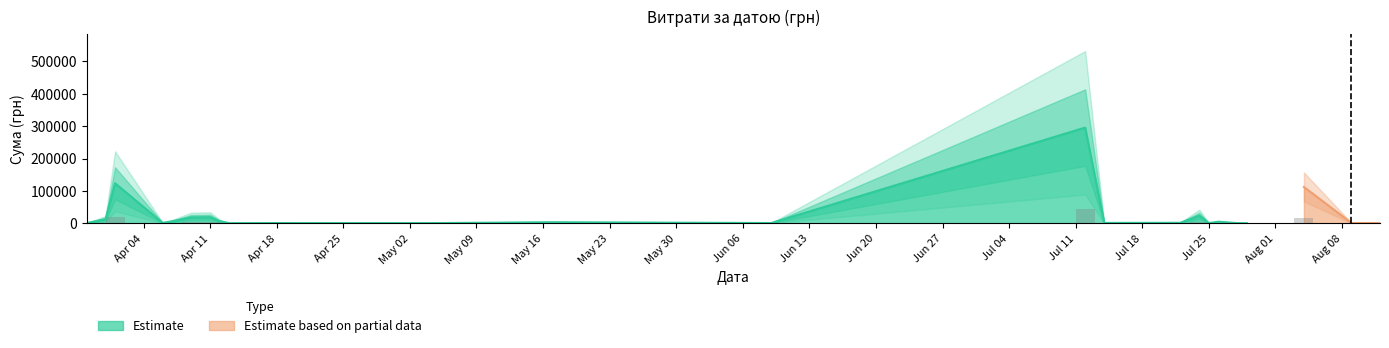

What is the difference between the second highest and minimum values?

111979.1